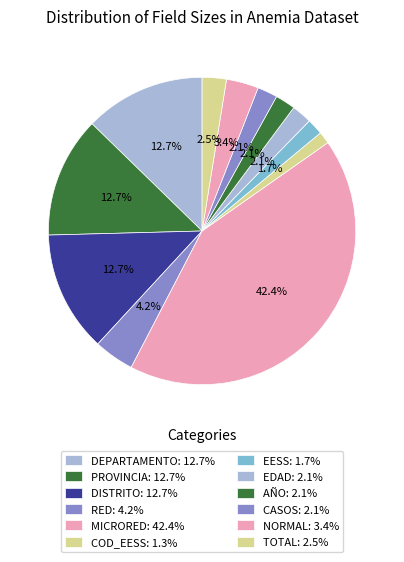

Is it true that TOTAL is 3% of the pie?

True